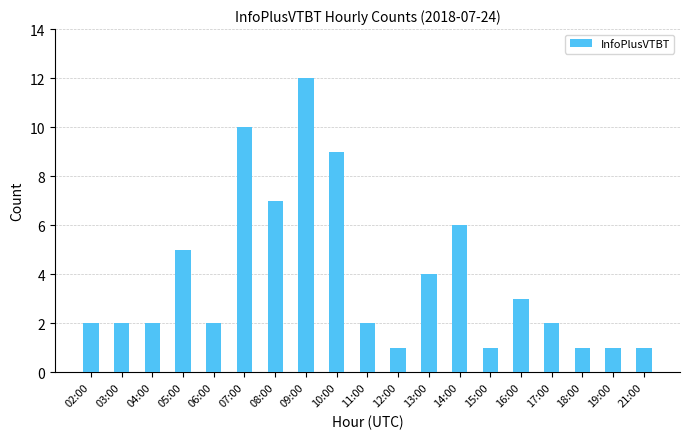

What value does the data have at 08:00?

7